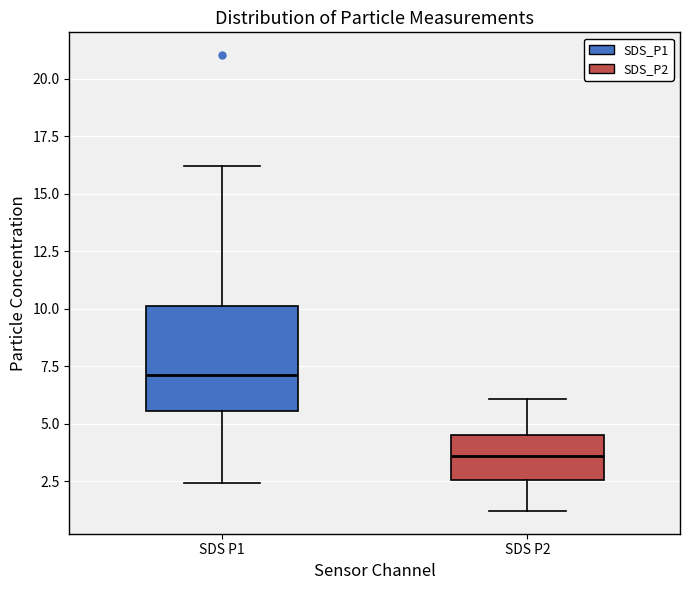

Where does the median line of the box for SDS P1 sit on the y-axis? The values are not printed on the chart, so give them approximately, as read against the axis.

7.0